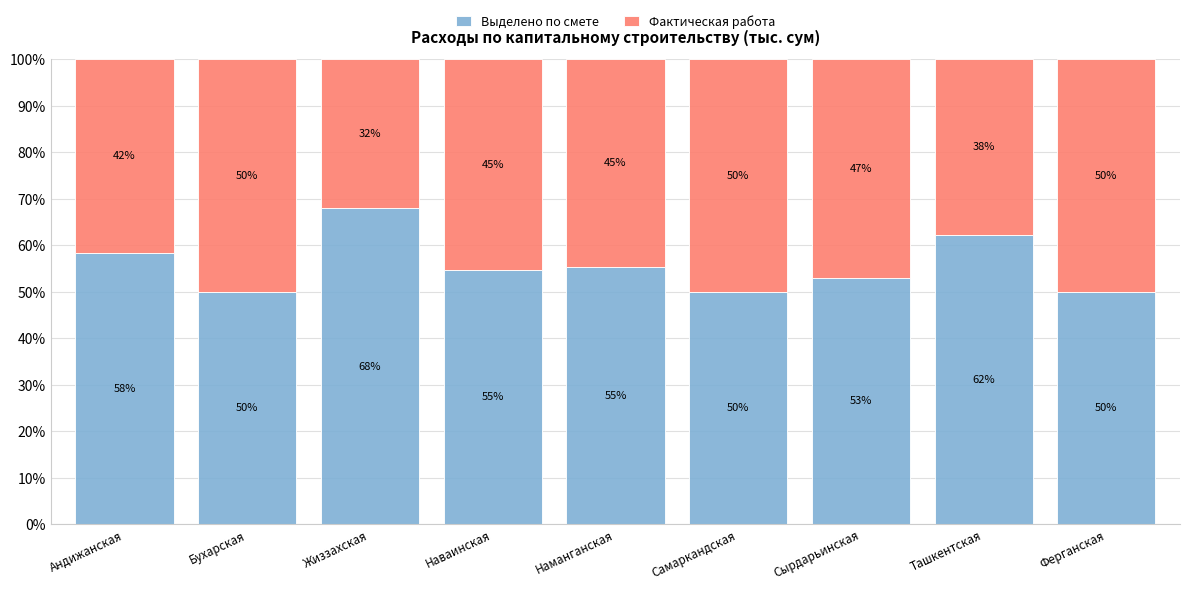

What is the value of the Выделено по смете bar at the 7th from the left?

53.0